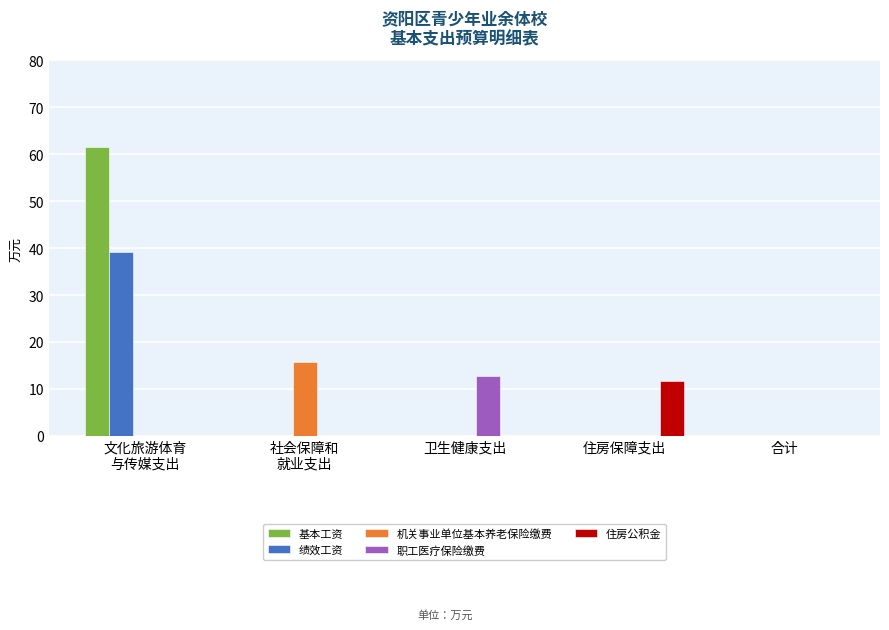

What is the average value of the 住房公积金 series?

2.4